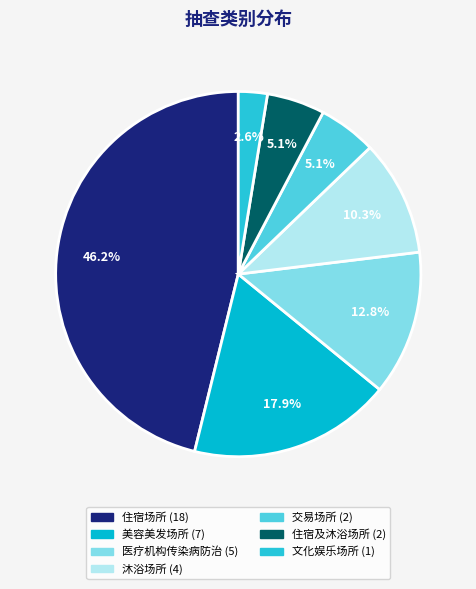

Count the number of slices in the pie.

7